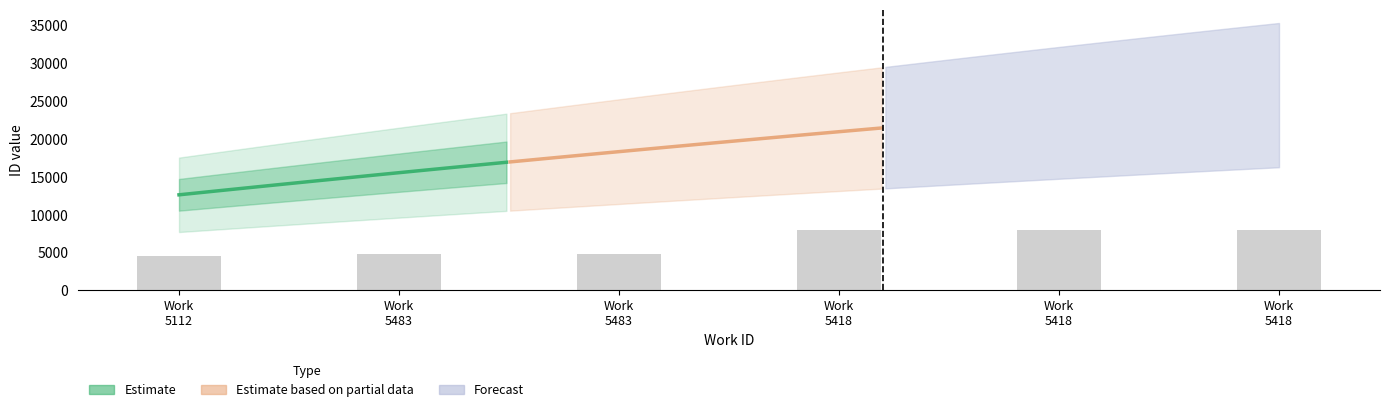

What is the label of the 5th bar from the left?

Work 5418